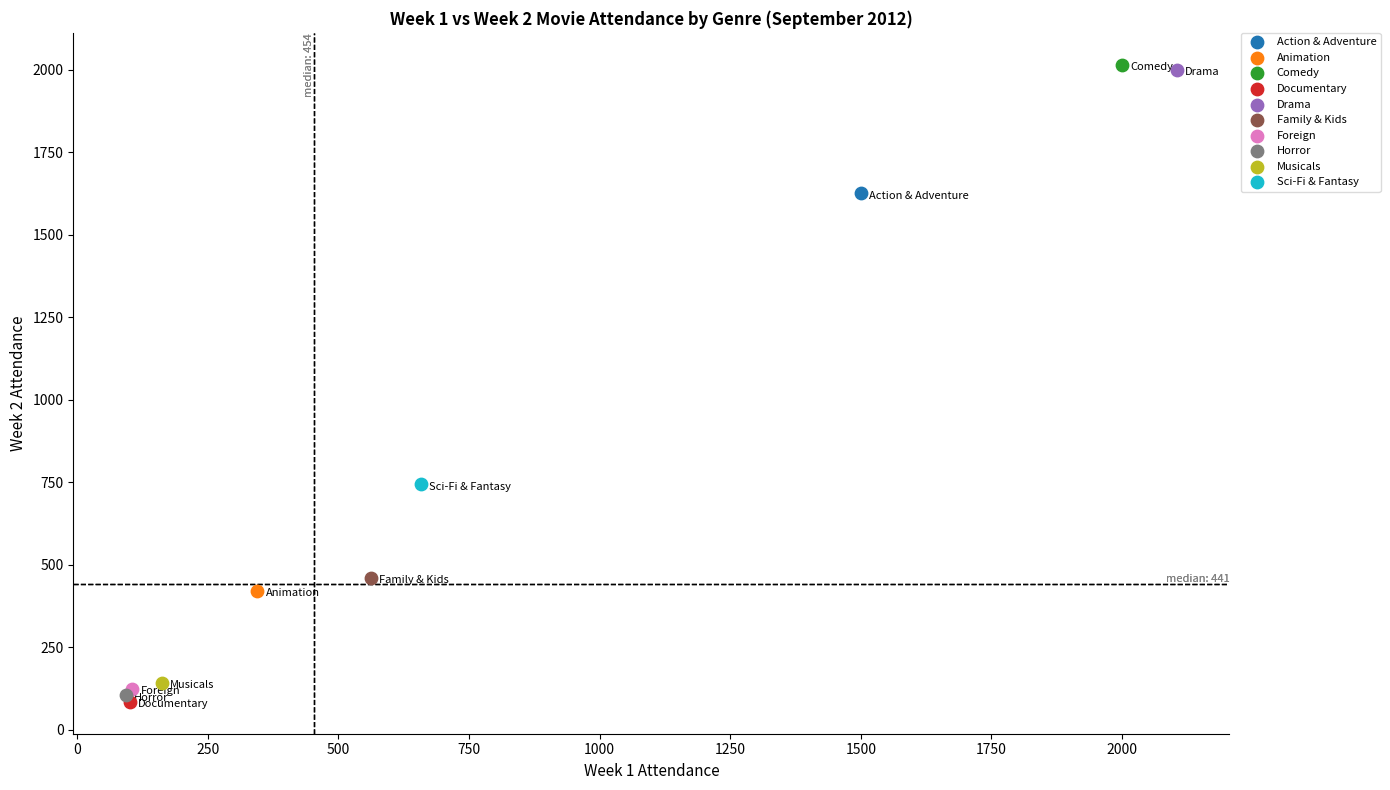

What are all the series names shown in the legend?

Action & Adventure, Animation, Comedy, Documentary, Drama, Family & Kids, Foreign, Horror, Musicals, Sci-Fi & Fantasy